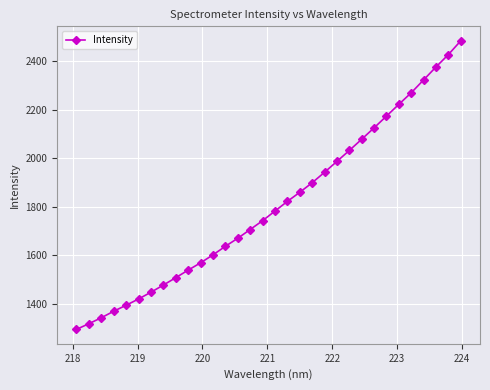

What is the greatest value displayed?

2484.8